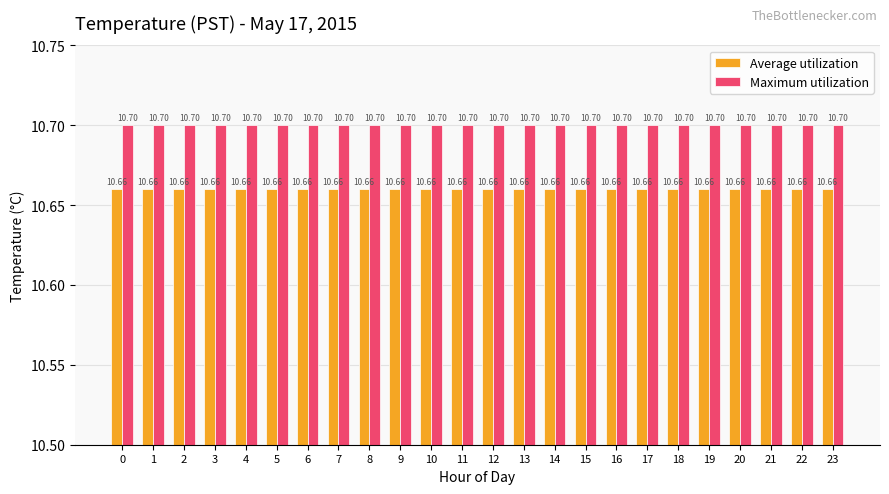

How many bars are there in each group?

2